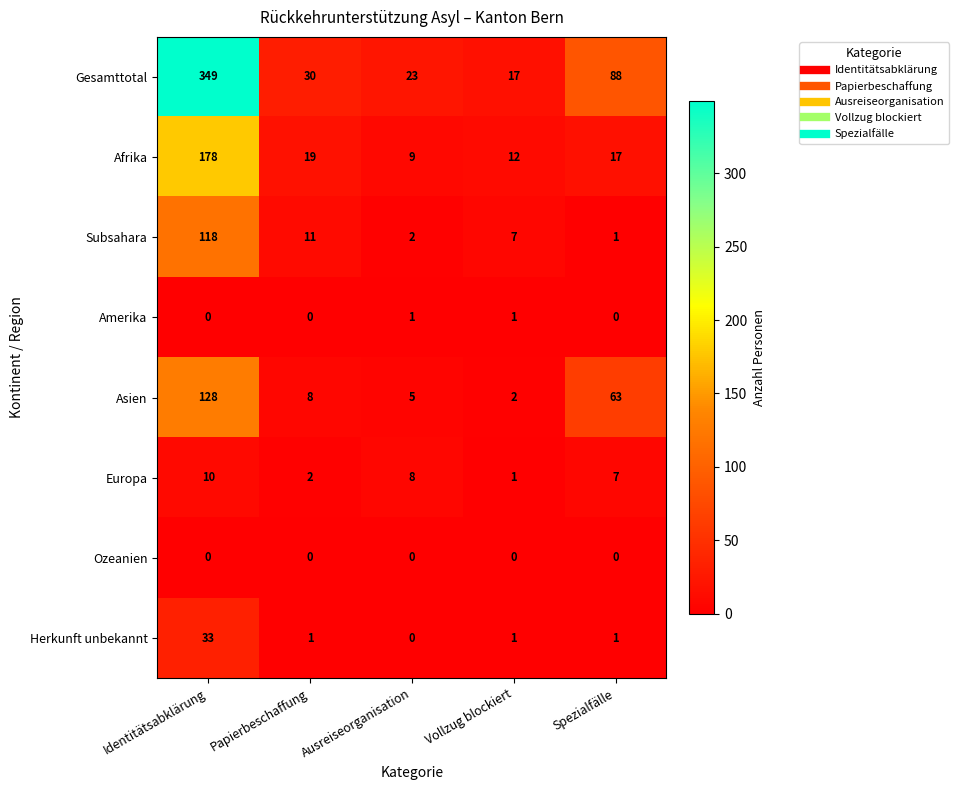

List the labels in order of Gesamttotal value, largest first.

Identitätsabklärung, Spezialfälle, Papierbeschaffung, Ausreiseorganisation, Vollzug blockiert